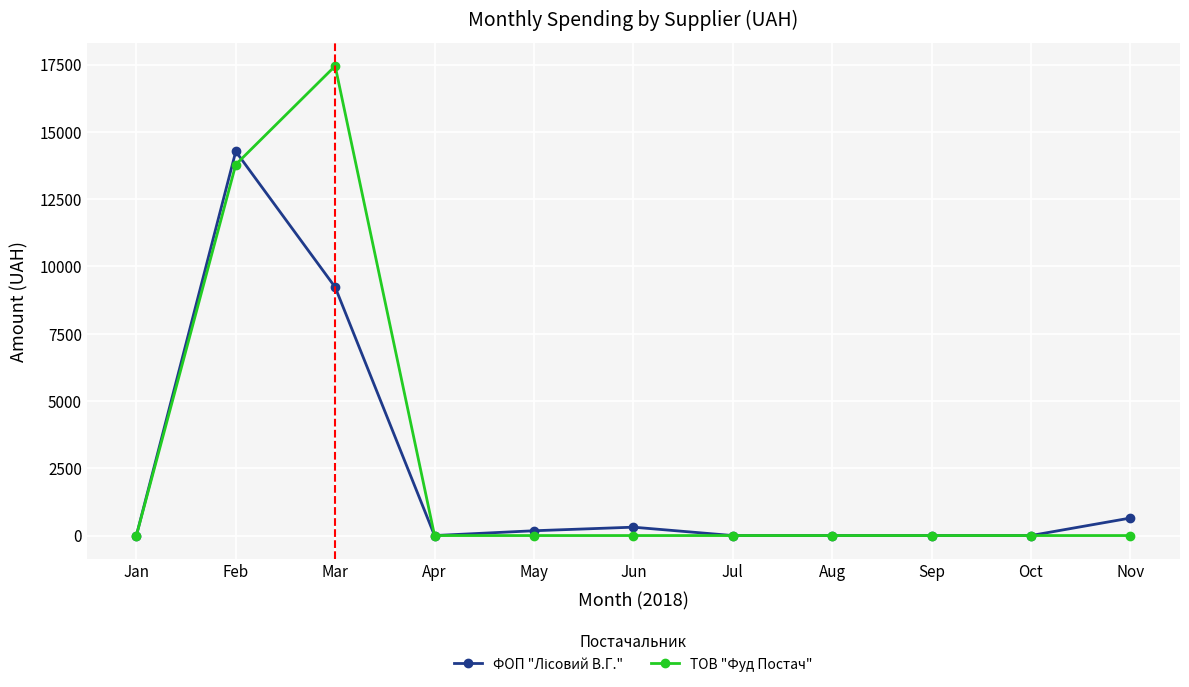

The value of ТОВ "Фуд Постач" at Aug is 0.0. True or false?

True